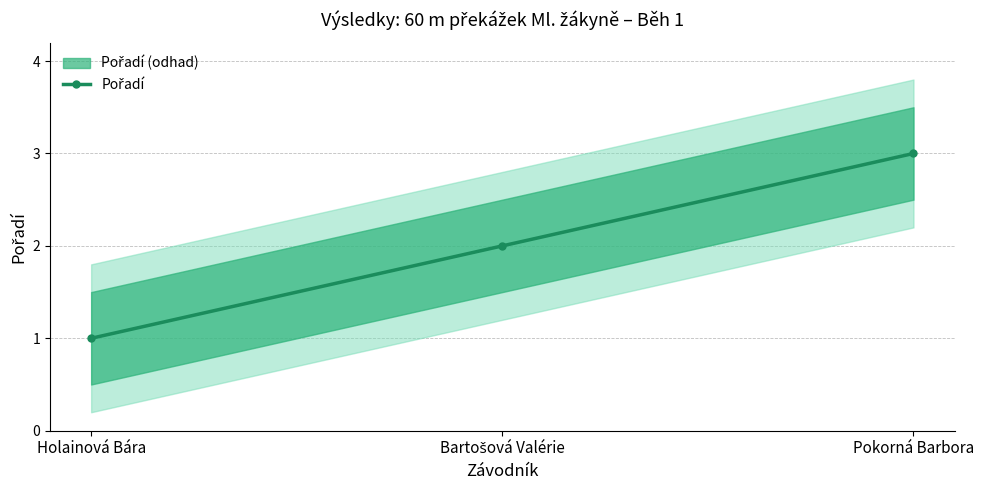

Reading left to right, what are all the values shown in this chart?

1	2	3